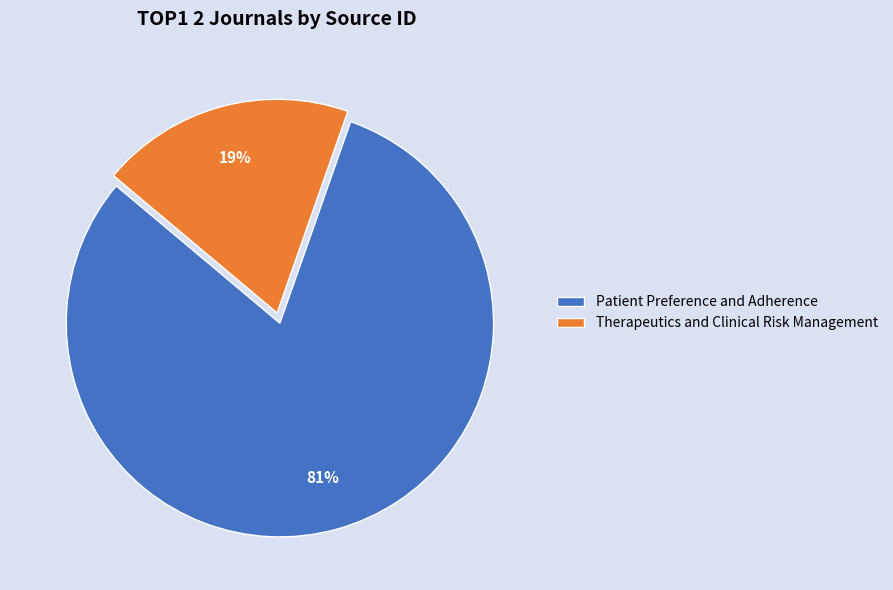

Does any single category account for the majority?

Yes